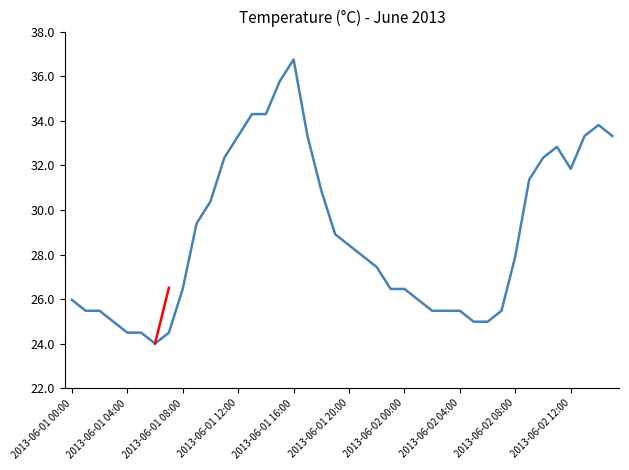

Reading right to left, extract all data points from this chart.

33.3	33.8	33.3	31.9	32.8	32.3	31.4	27.9	25.5	25.0	25.0	25.5	25.5	25.5	26.0	26.5	26.5	27.4	27.9	28.4	28.9	30.9	33.3	36.8	35.8	34.3	34.3	33.3	32.3	30.4	29.4	26.5	24.5	24.0	24.5	24.5	25.0	25.5	25.5	26.0